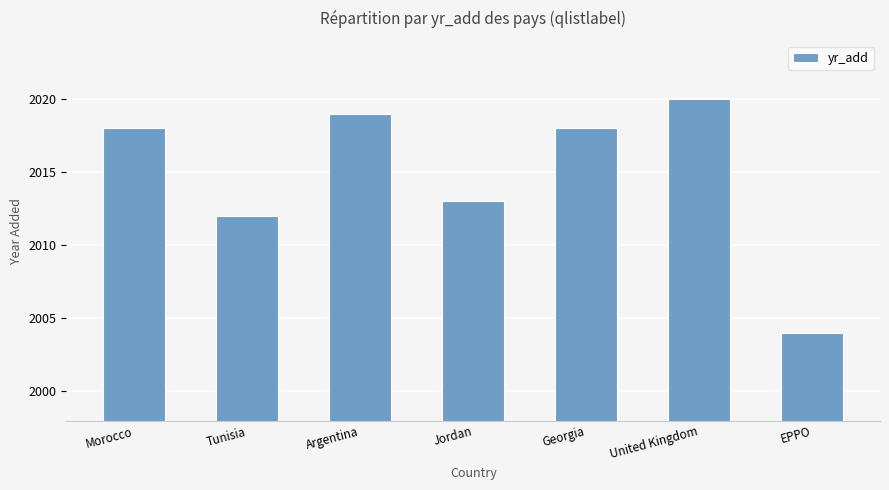

What is the label of the 3rd bar from the left?

Argentina